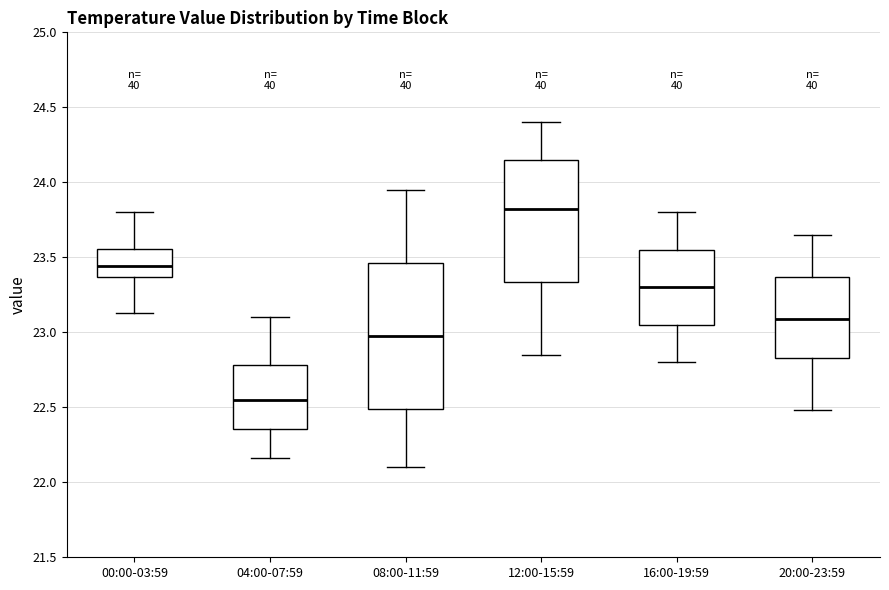

Reading left to right, read every box against the y-axis: the position of its median line, the range the box covers, and the ends of its whiskers. The values are not printed on the chart, so give them approximately, as read against the axis.

00:00-03:59: median 23.45, box 23.35 to 23.55, whiskers 23.15 to 23.80
04:00-07:59: median 22.55, box 22.35 to 22.80, whiskers 22.15 to 23.10
08:00-11:59: median 23.00, box 22.50 to 23.45, whiskers 22.10 to 23.95
12:00-15:59: median 23.85, box 23.35 to 24.15, whiskers 22.85 to 24.40
16:00-19:59: median 23.30, box 23.05 to 23.55, whiskers 22.80 to 23.80
20:00-23:59: median 23.10, box 22.85 to 23.35, whiskers 22.50 to 23.65